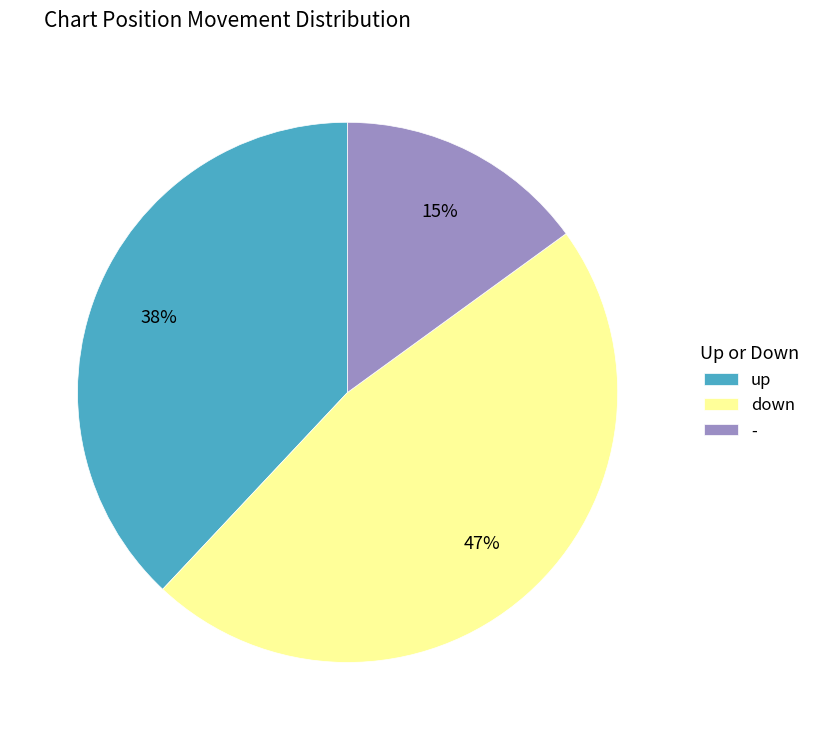

Which slice is the largest?

down